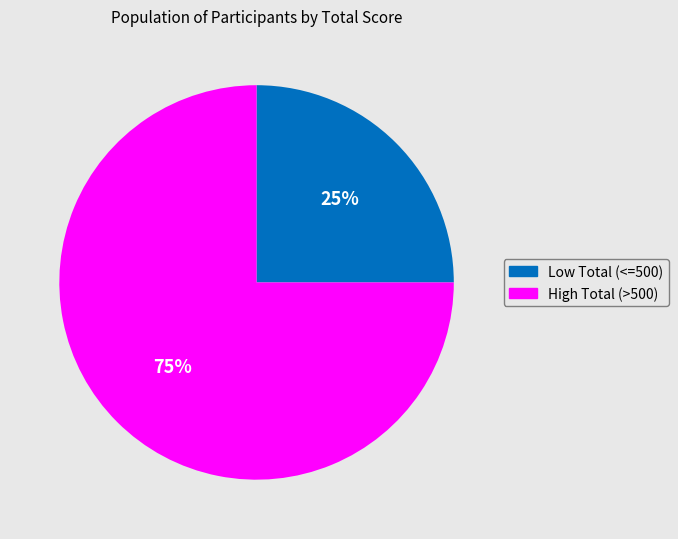

To the nearest percent, what is the average slice percentage?

50%